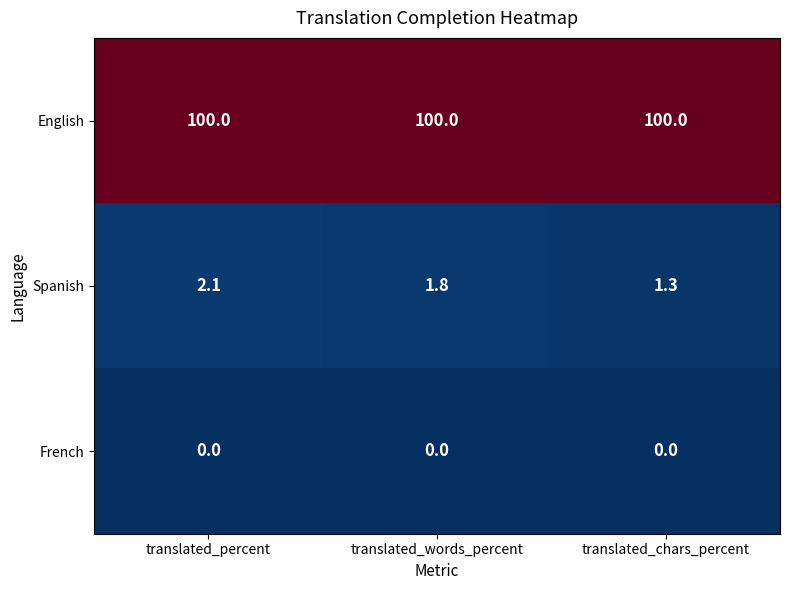

Reading left to right, what are all the values shown in this chart?

English: translated_percent=100.0	translated_words_percent=100.0	translated_chars_percent=100.0
Spanish: translated_percent=2.1	translated_words_percent=1.8	translated_chars_percent=1.3
French: translated_percent=0.0	translated_words_percent=0.0	translated_chars_percent=0.0